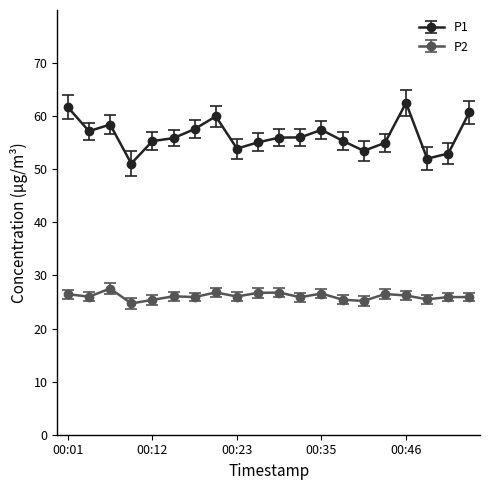

What are all the series names shown in the legend?

P1, P2